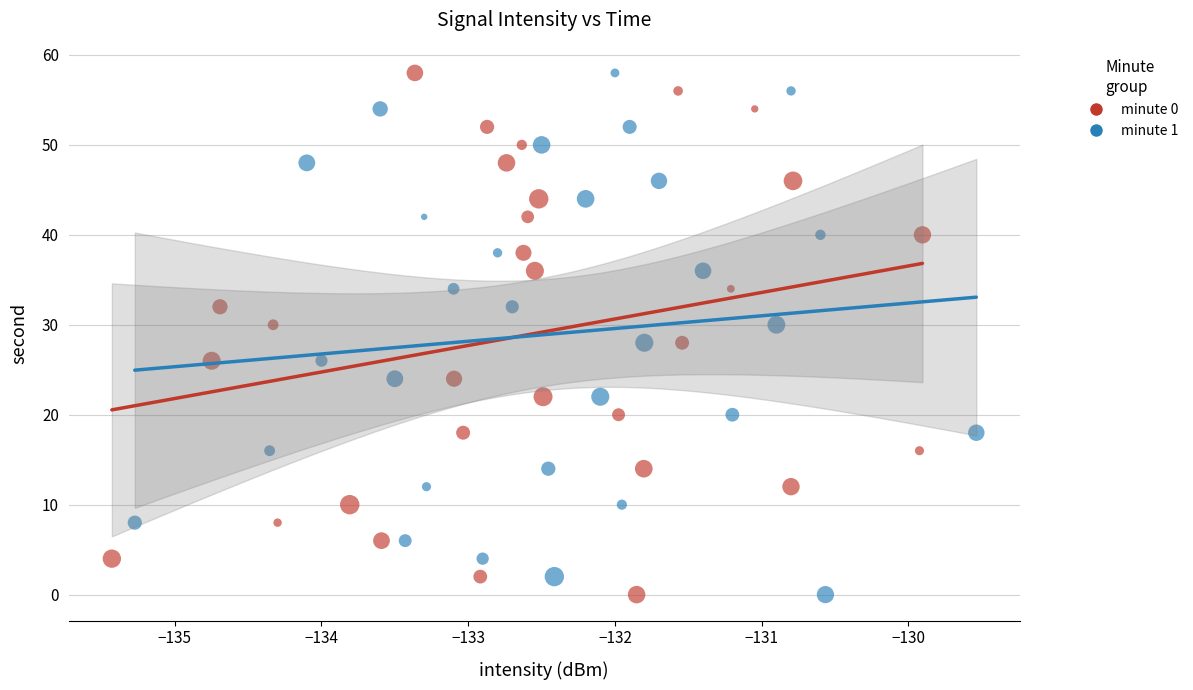

What are all the series names shown in the legend?

minute 0, minute 1